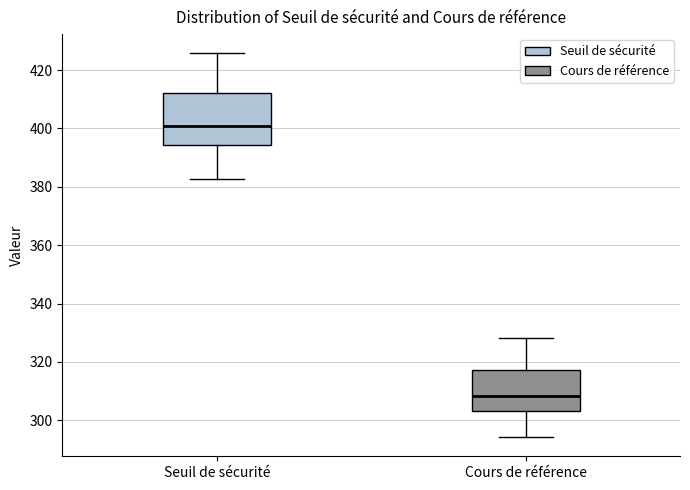

Reading left to right, transcribe this box plot: for each box, give where its median line is, the range the box spans, and where its two whiskers end, as read against the y-axis. The values are not printed on the chart, so give them approximately, as read against the axis.

Seuil de sécurité: median 400, box 394 to 412, whiskers 382 to 426
Cours de référence: median 308, box 304 to 318, whiskers 294 to 328